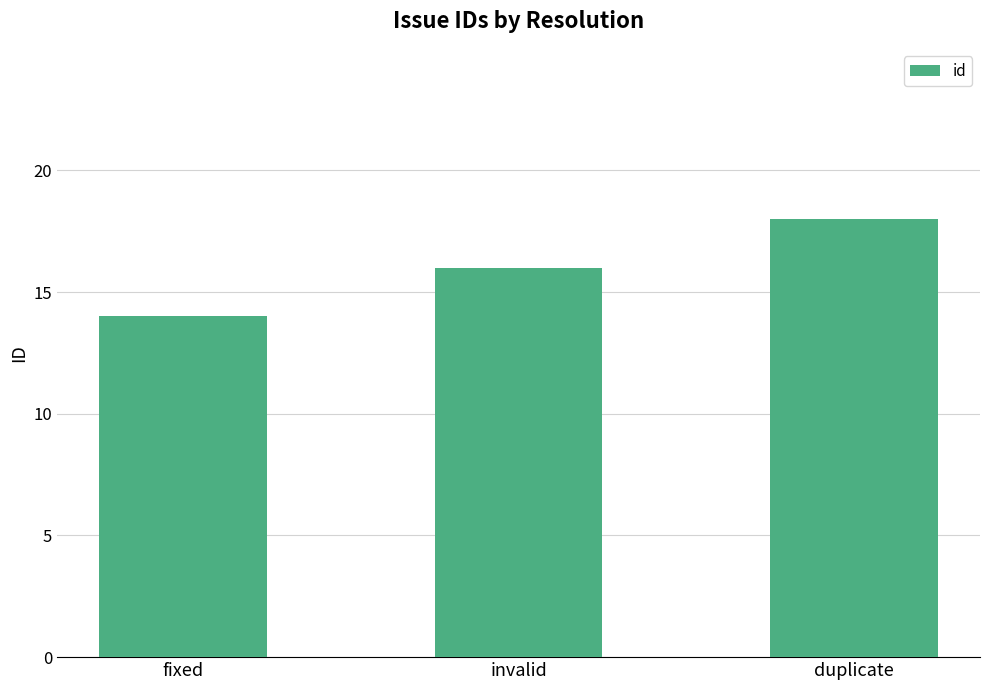

Reading left to right, what are all the values shown in this chart?

14	16	18